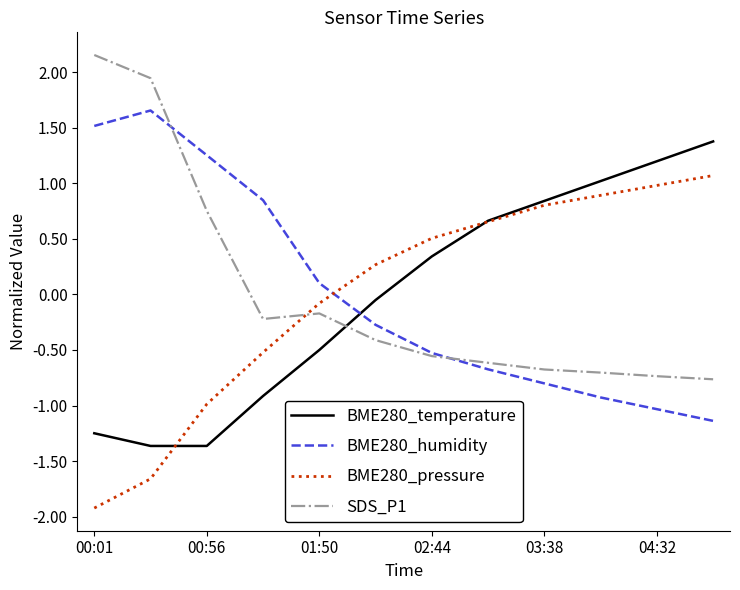

After their last crossing, which series has the higher values: BME280_humidity or BME280_pressure?

BME280_pressure